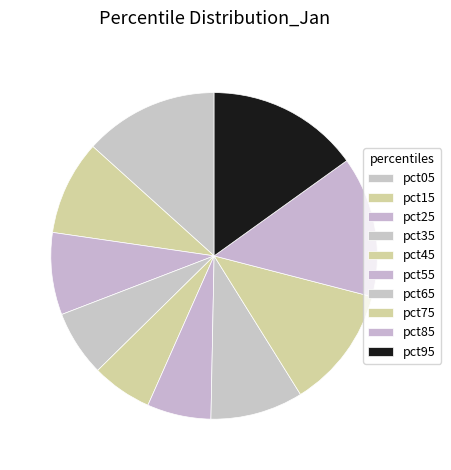

How many segments does this pie chart have?

10